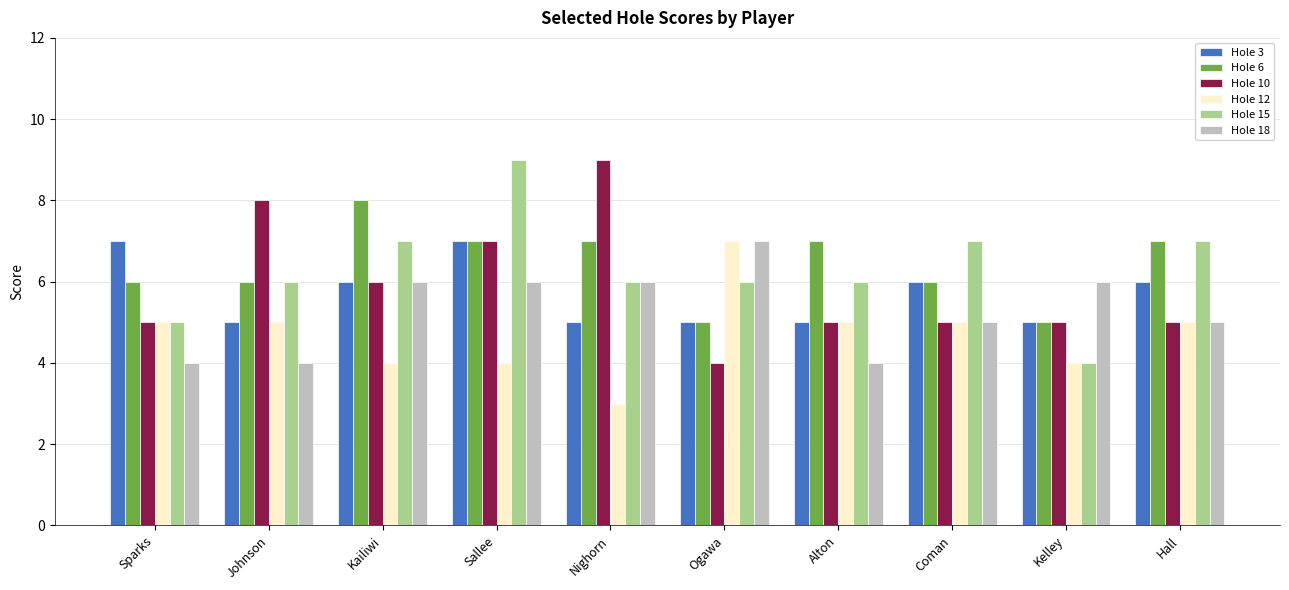

What is the total value across all series at Kailiwi?

37